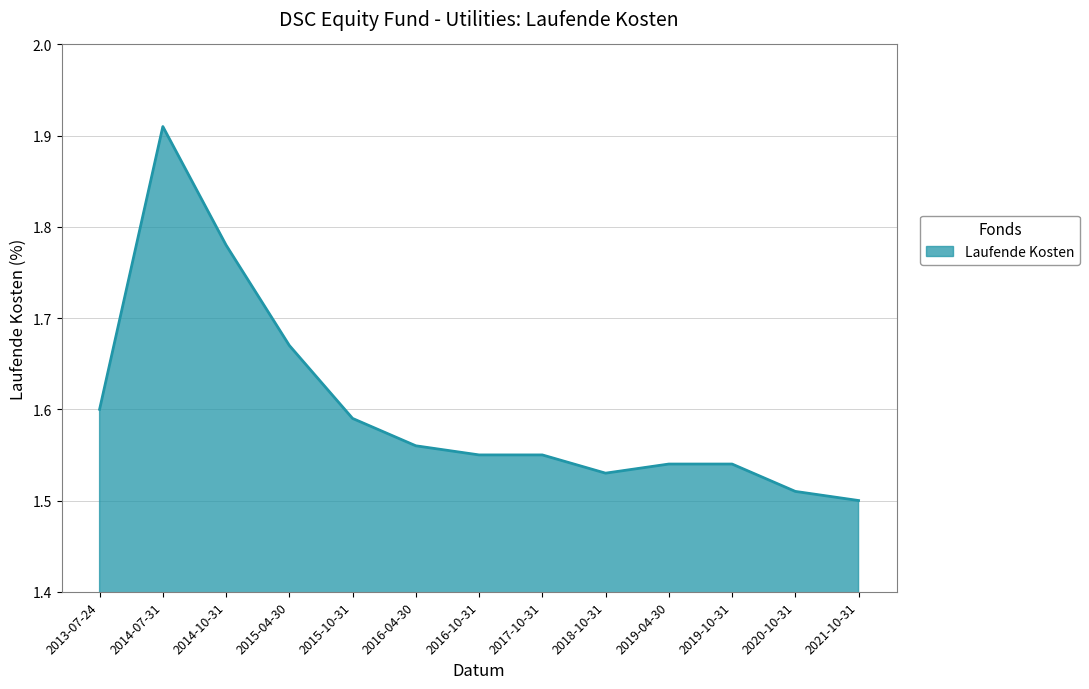

What is the ratio of the value at 2015-10-31 to the value at 2019-04-30?

1.0